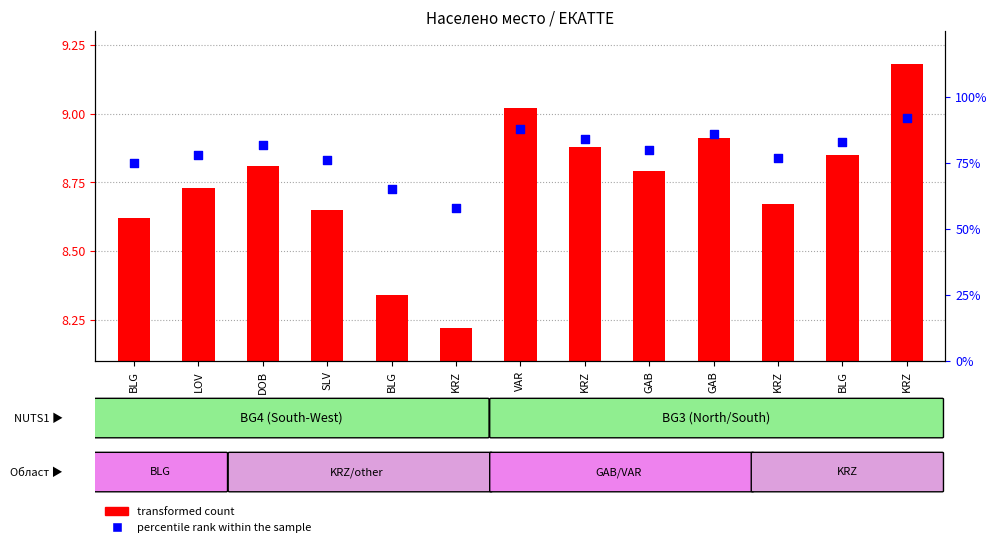

At which category is the sum across all series the highest?

KRZ